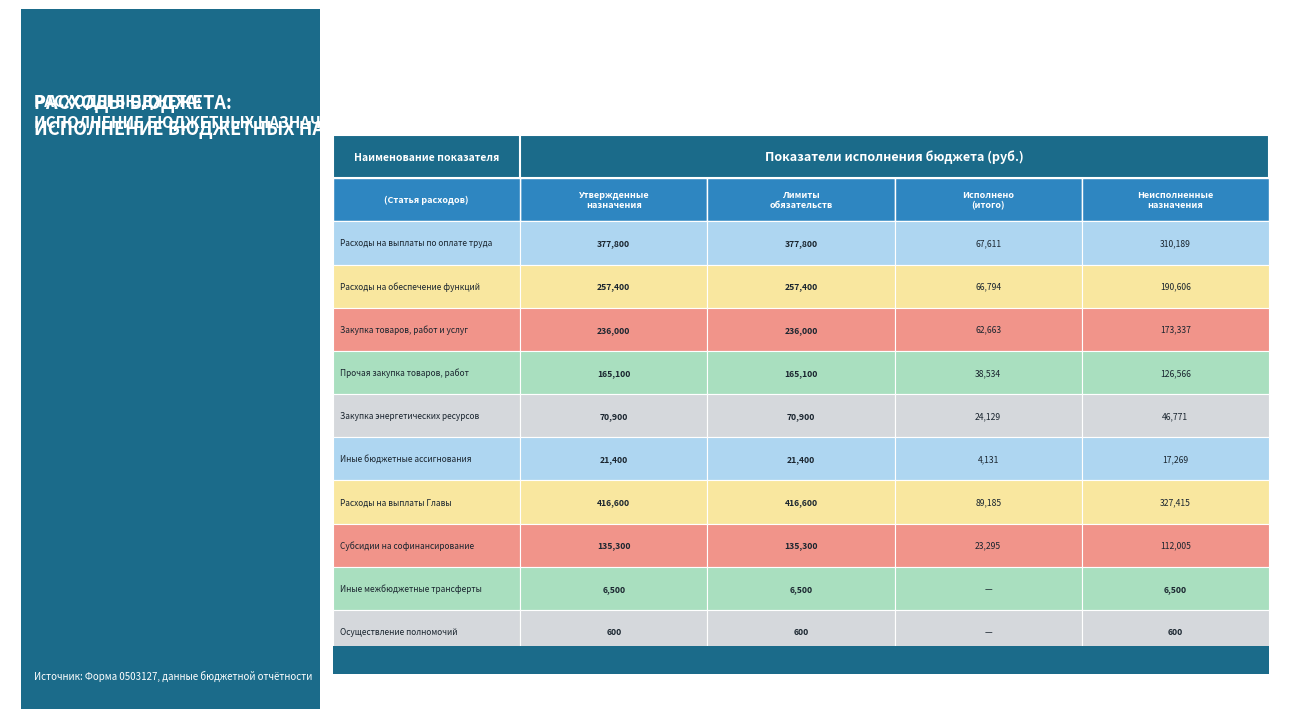

Is the value of Прочая закупка товаров, работ at Расходы на выплаты по оплате труда greater than the value of Закупка товаров, работ и услуг at Расходы на выплаты по оплате труда?

No